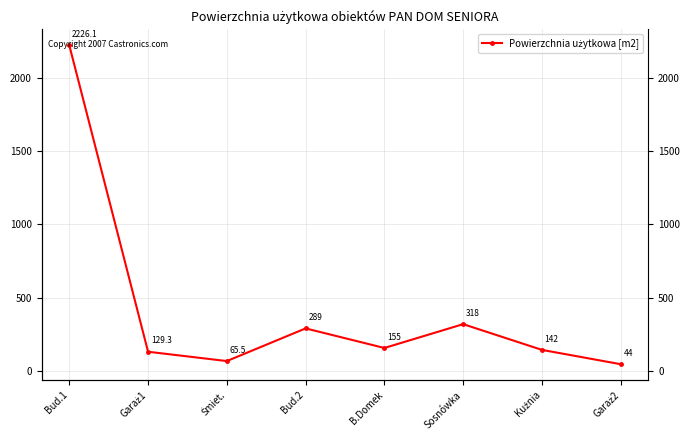

What is the value of the 8th point from the left?

44.0